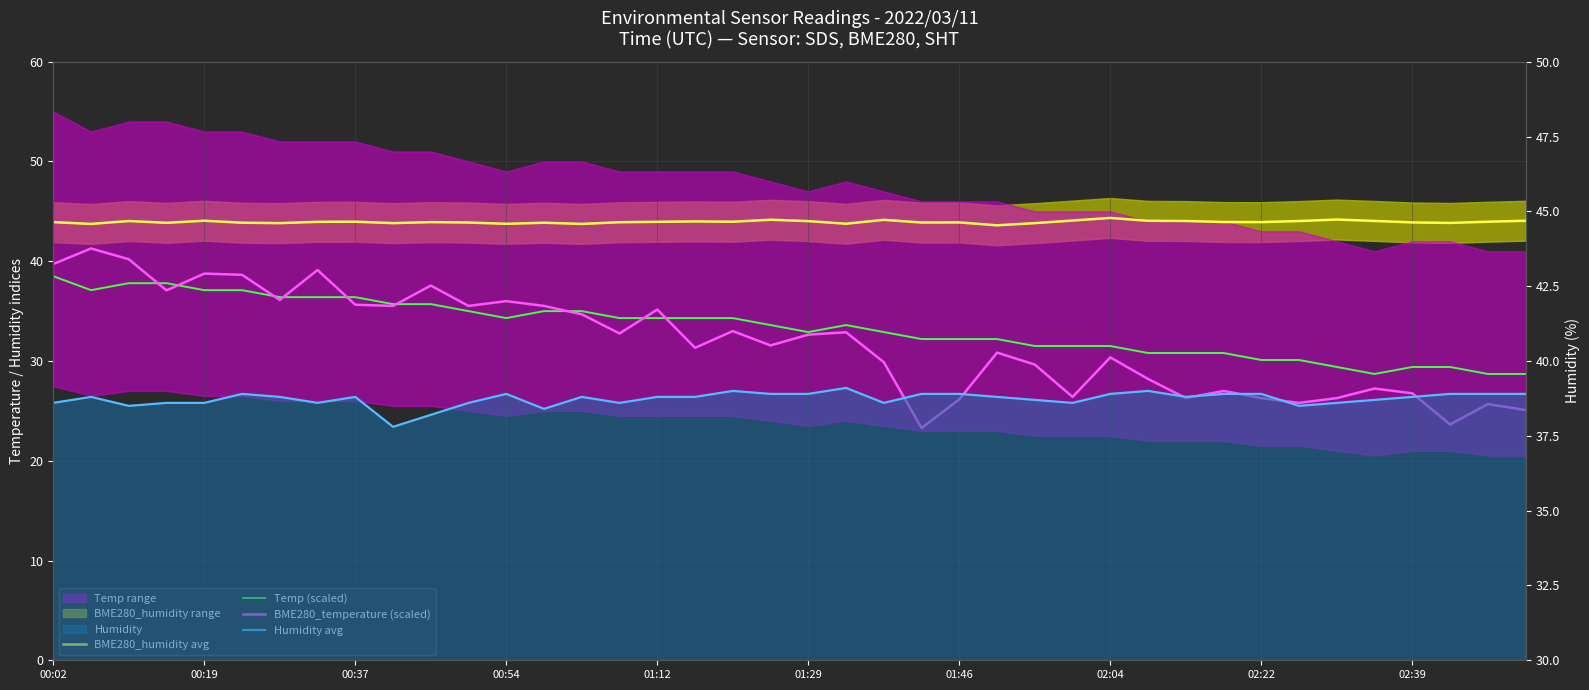

What is the greatest value displayed?

44.3